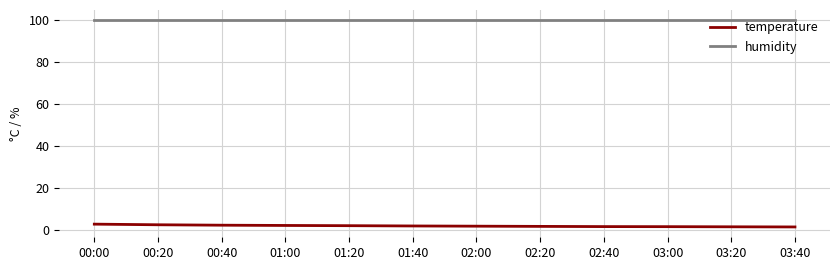

What is the total value across all series at 03:40?

101.6